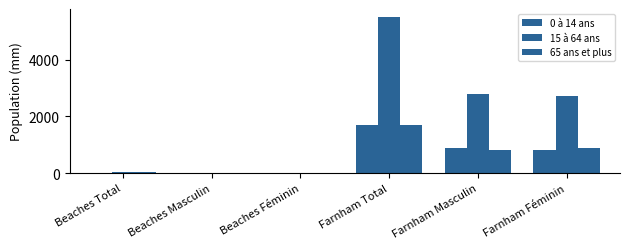

List the series in order of their peak value, highest first.

15 à 64 ans, 65 ans et plus, 0 à 14 ans